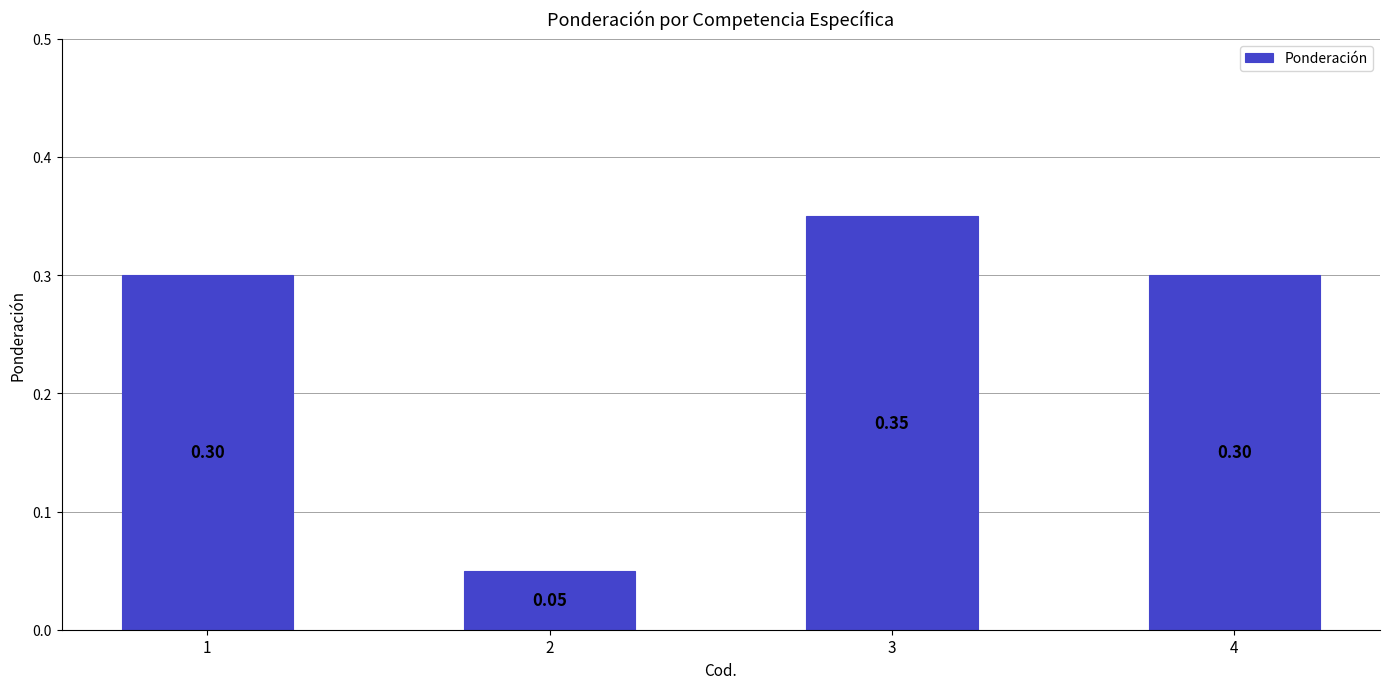

True or false: the data shows 0.3 at 4.

True